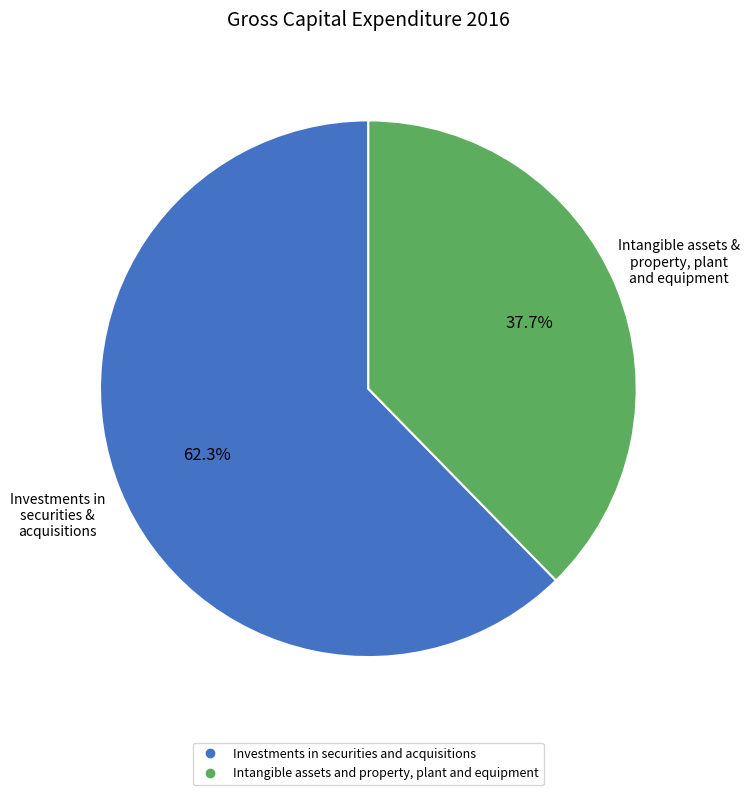

The Investments in securities and acquisitions slice represents 62% of the pie. True or false?

True